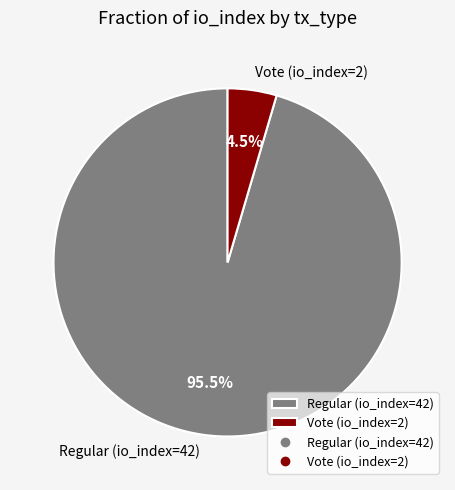

Is Regular (io_index=42) the majority of the pie?

Yes